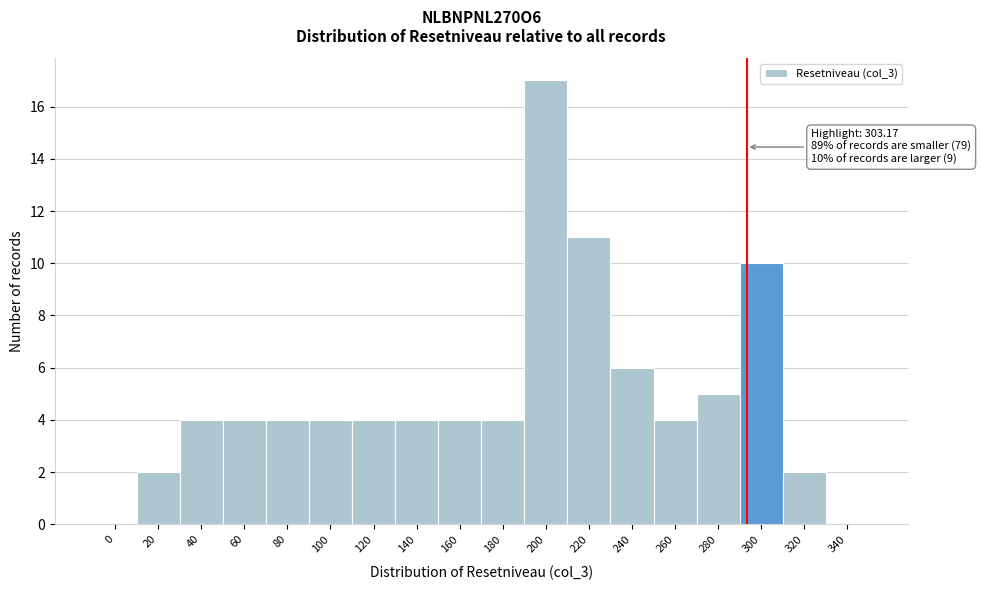

Reading left to right, transcribe all the data shown in this chart.

0=0	20=2	40=4	60=4	80=4	100=4	120=4	140=4	160=4	180=4	200=17	220=11	240=6	260=4	280=5	300=10	320=2	340=0